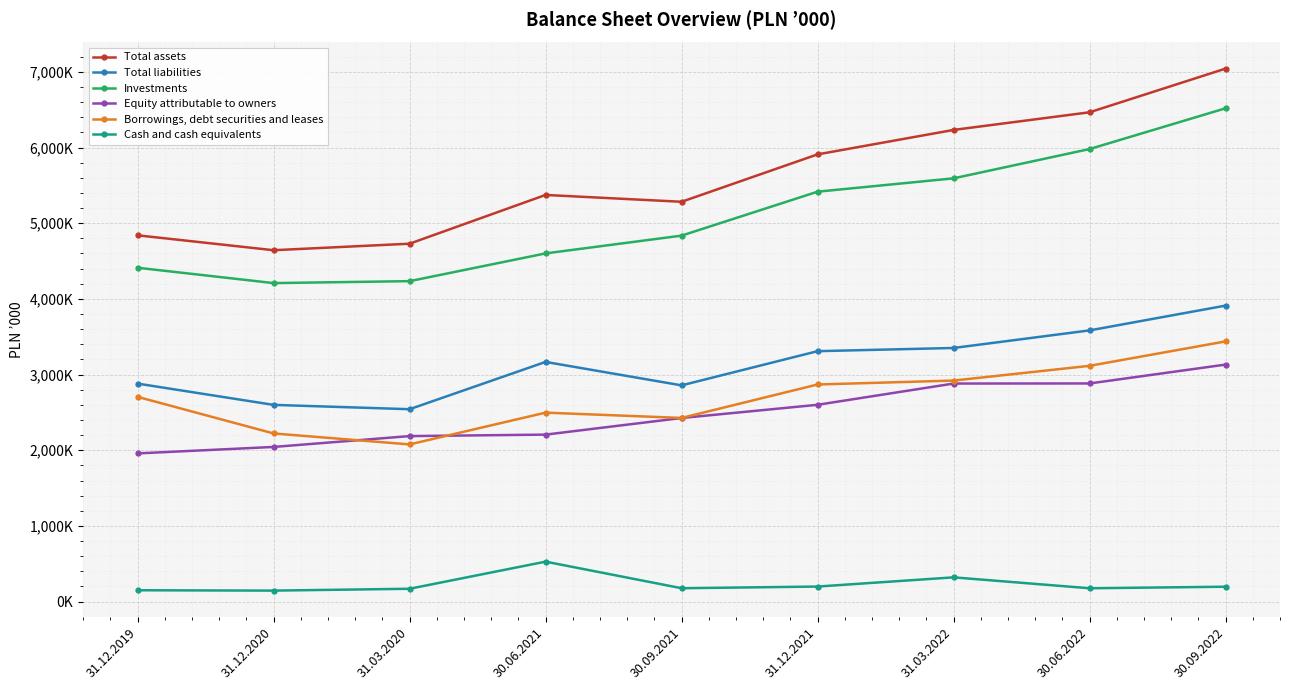

True or false: Borrowings, debt securities and leases and Total liabilities intersect in this chart.

False